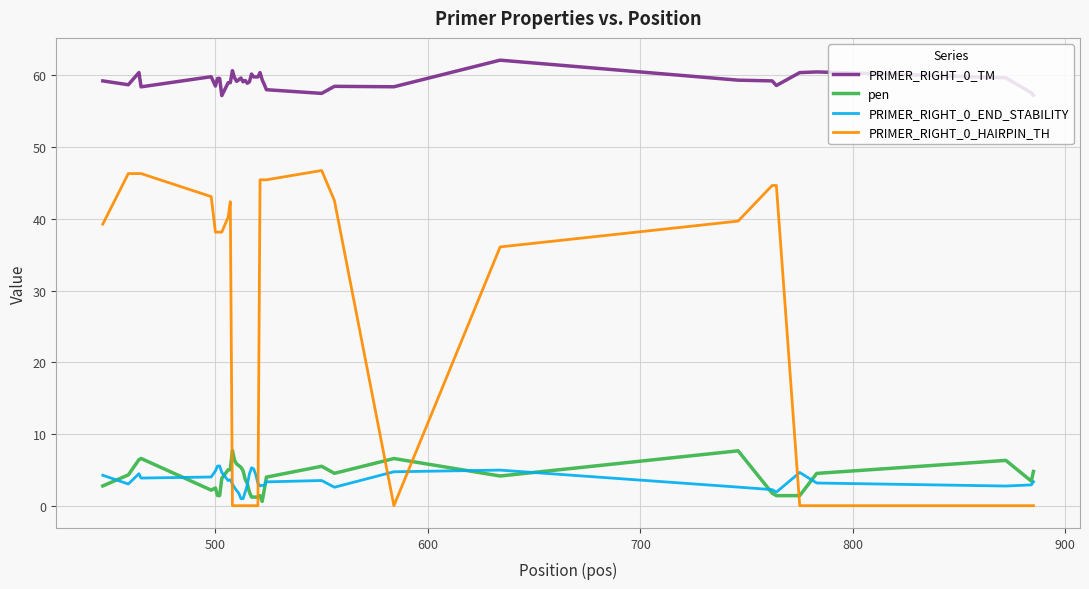

Which series has the largest total across all categories?

PRIMER_RIGHT_0_TM